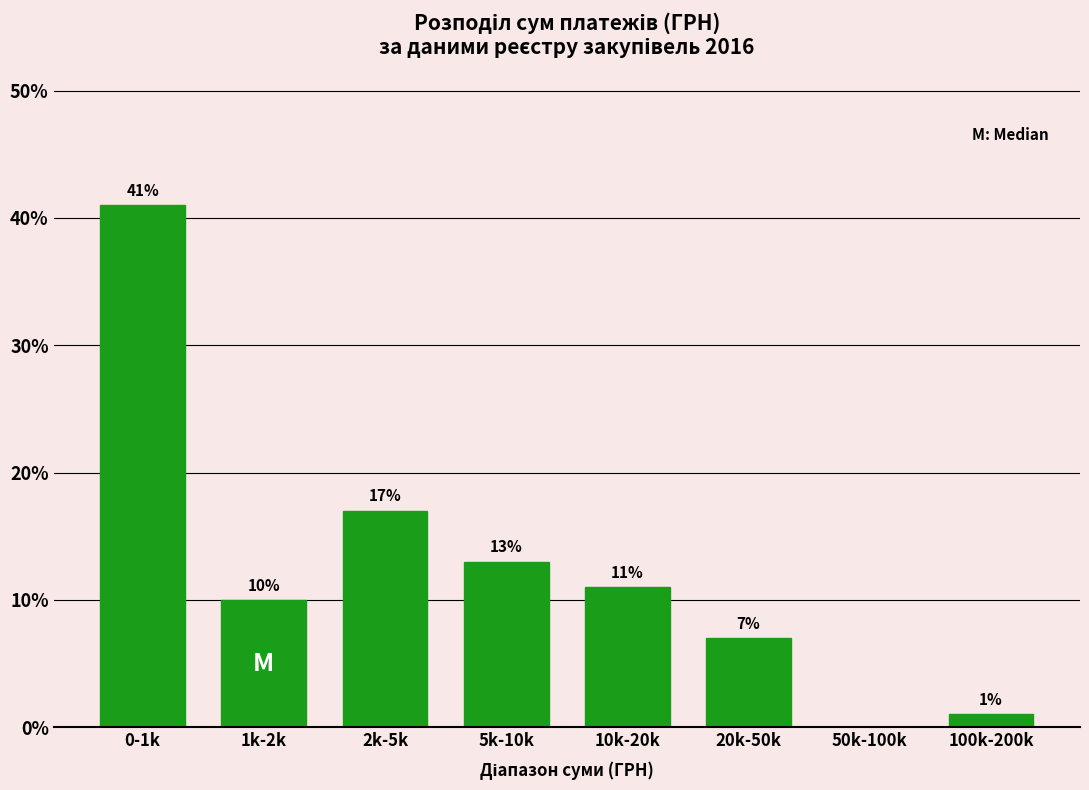

Reading left to right, transcribe all the data shown in this chart.

0-1k=41.0	1k-2k=10.0	2k-5k=17.0	5k-10k=13.0	10k-20k=11.0	20k-50k=7.0	50k-100k=0.0	100k-200k=1.0